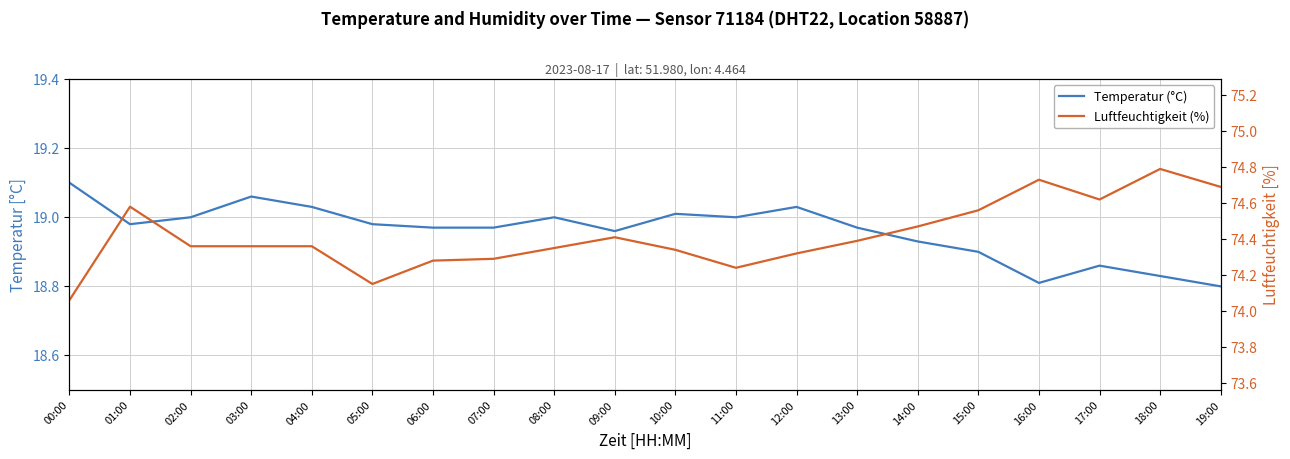

The value of Temperatur (°C) at 07:00 is 29.8. True or false?

False